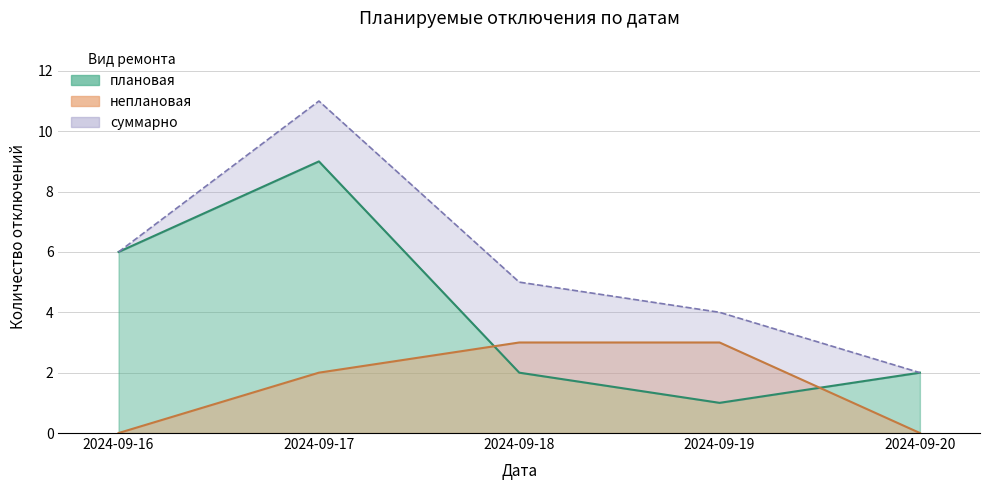

What is the total value across all series at 2024-09-17?

11